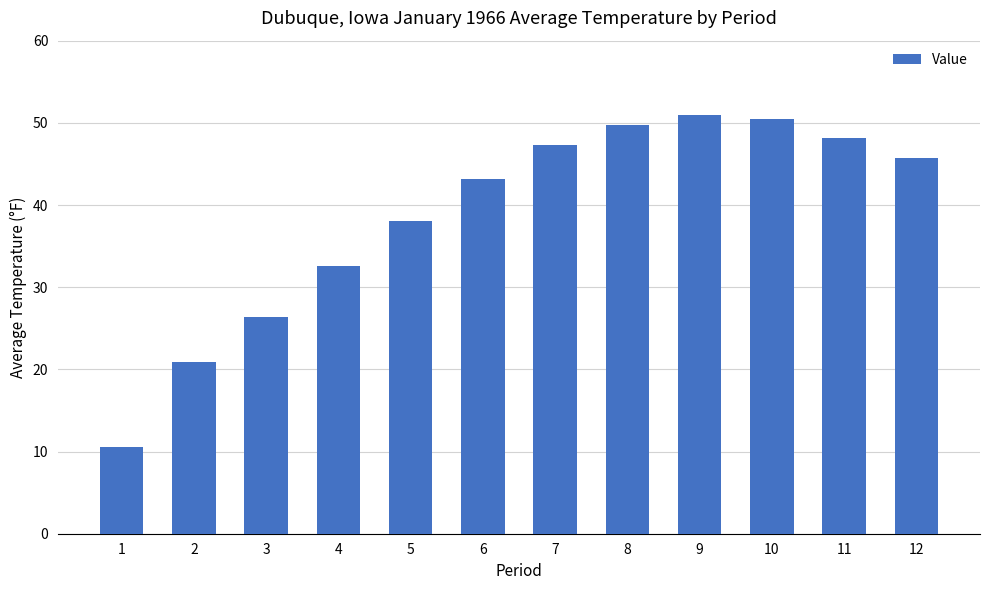

What is the average value?

38.7